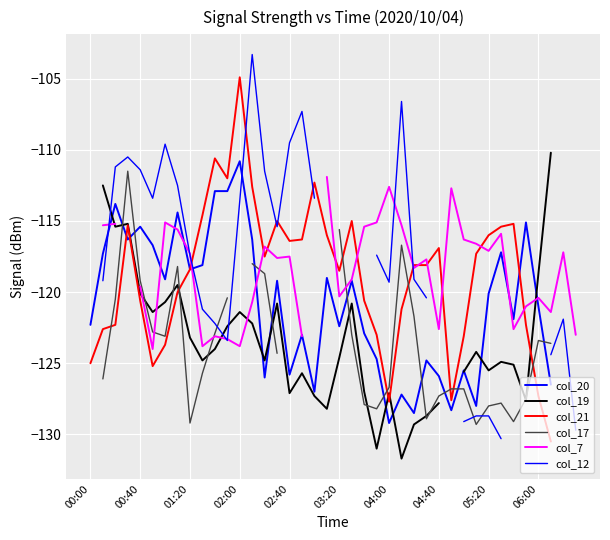

True or false: col_7 and col_12 intersect in this chart.

True